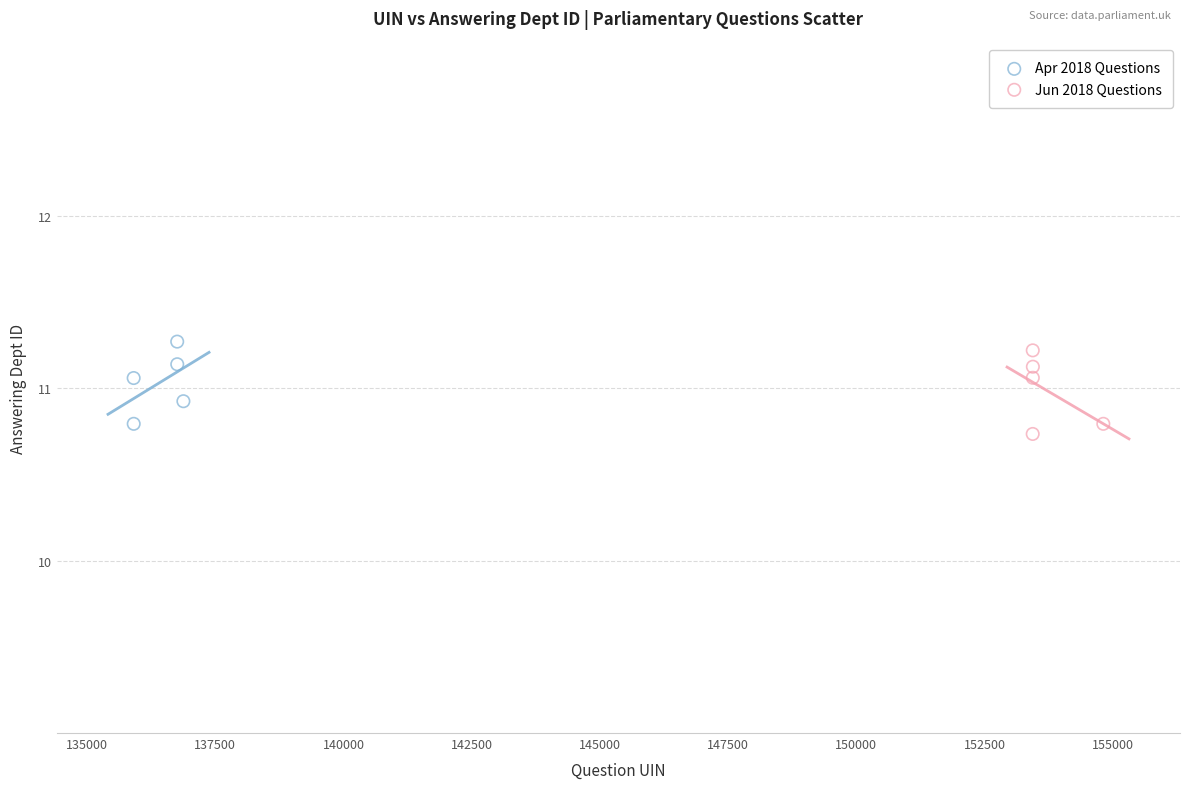

Which series reaches the minimum Y coordinate?

Jun 2018 Questions